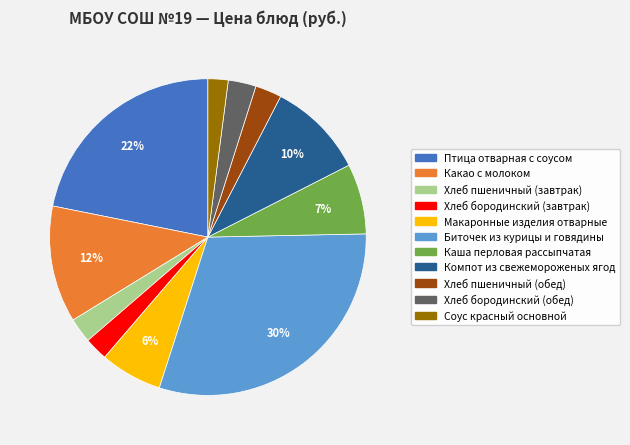

True or false: Макаронные изделия отварные accounts for 1% of the total.

False